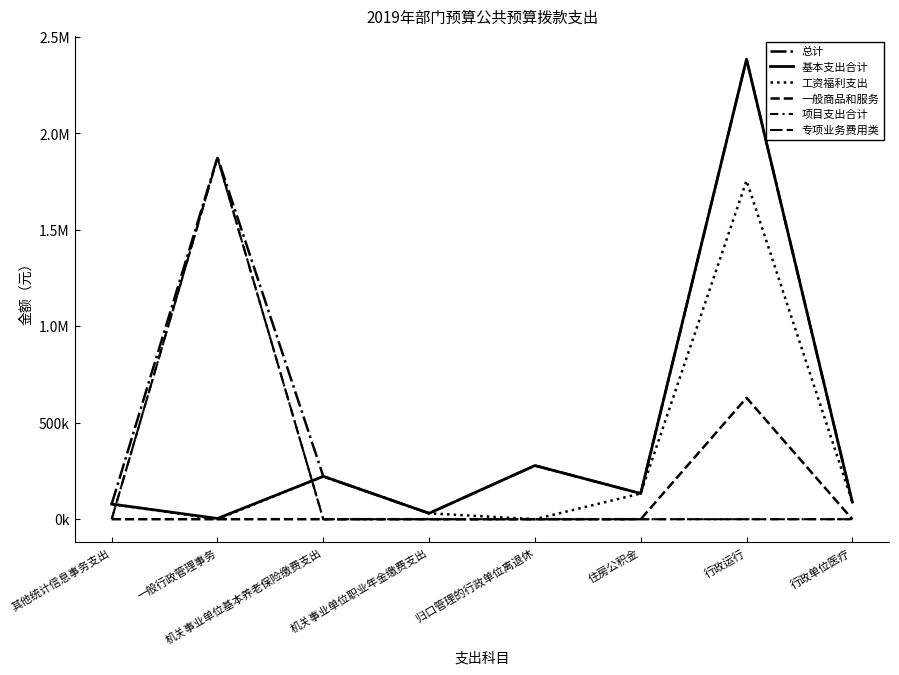

Rank the series at 行政运行 from lowest to highest value.

项目支出合计, 专项业务费用类, 一般商品和服务, 工资福利支出, 总计, 基本支出合计